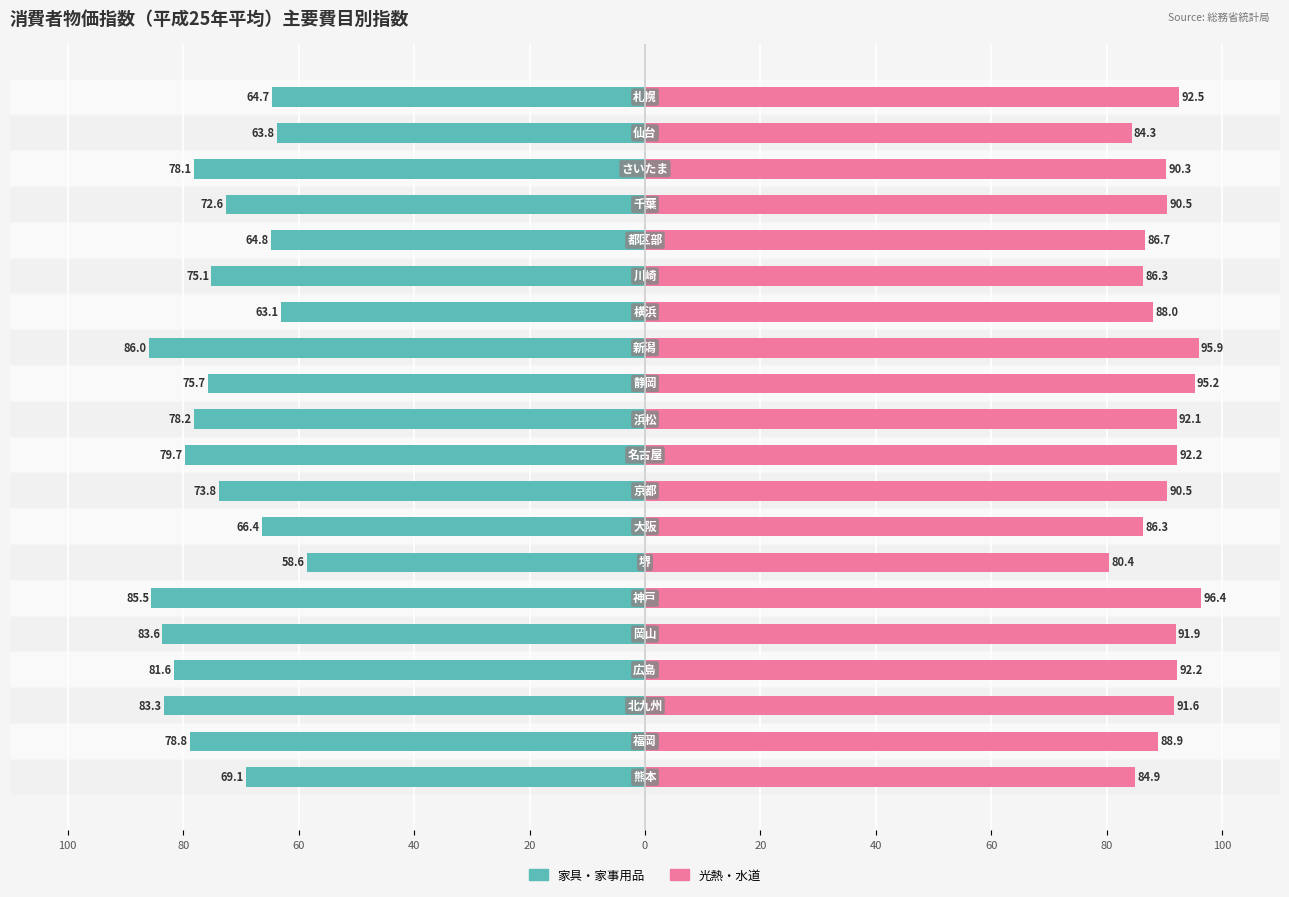

True or false: 家具・家事用品 has a value of -90.3 at 80.

False